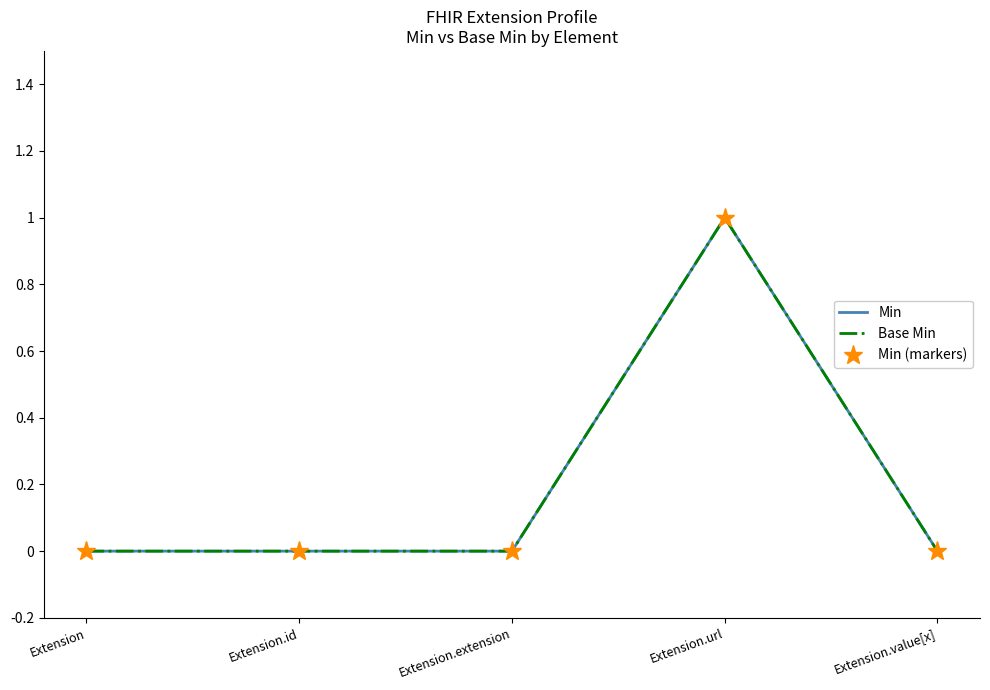

At which category does the chart reach its peak across all series?

Extension.url